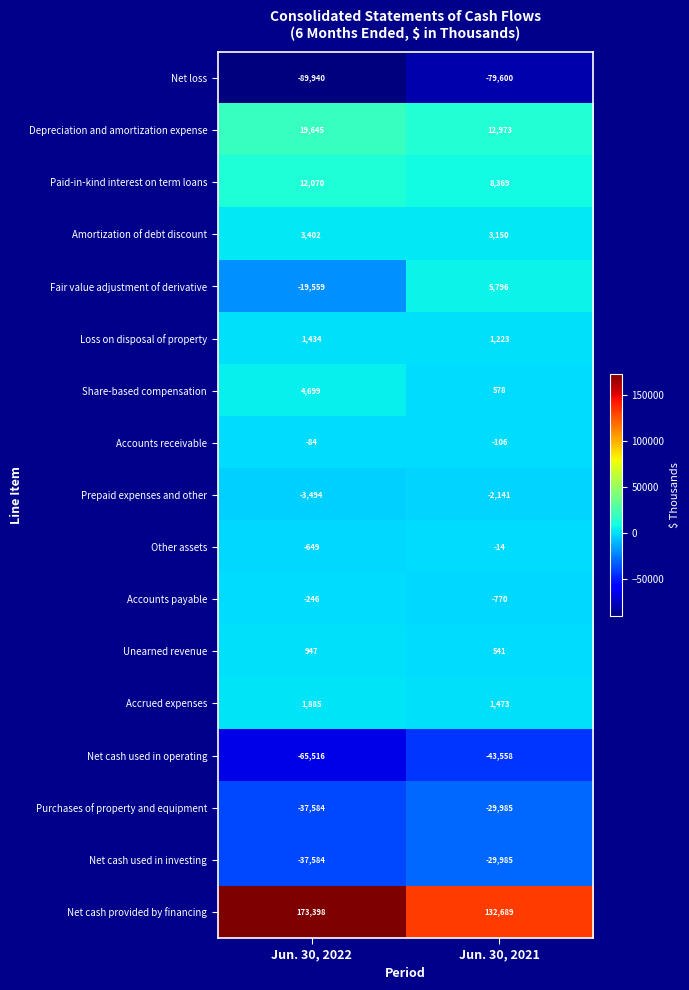

Which series changed the most between Jun. 30, 2022 and Jun. 30, 2021?

Net cash provided by financing